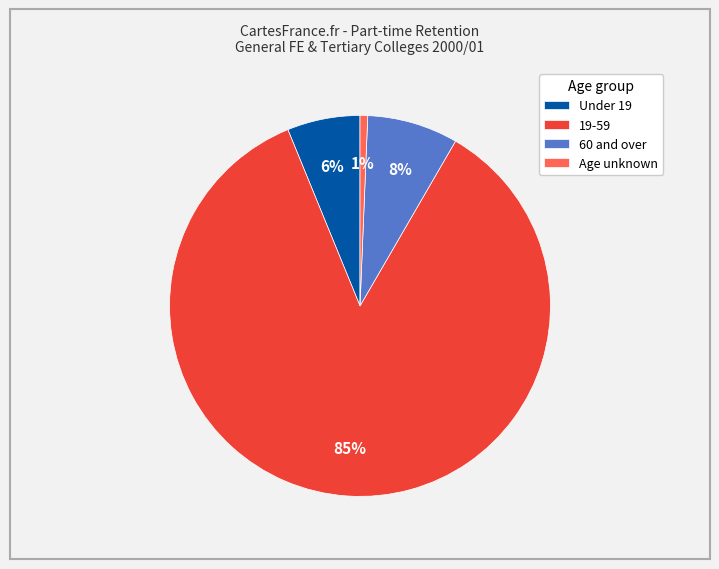

How many segments does this pie chart have?

4